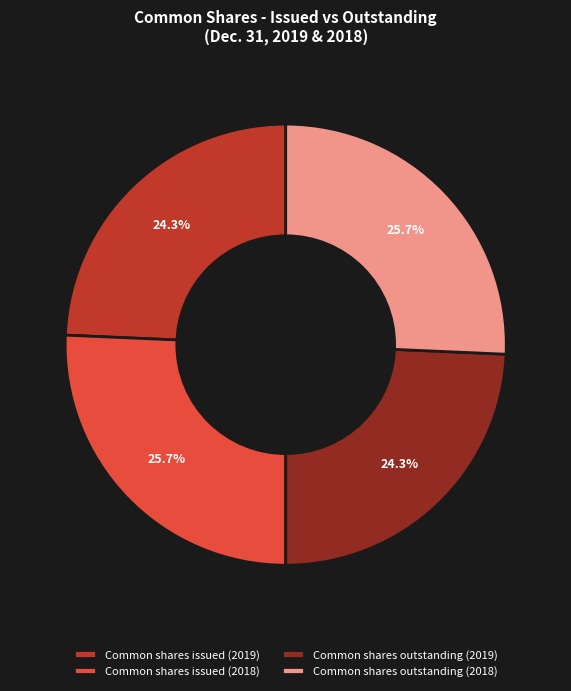

To the nearest percent, what is the difference between the Common shares issued (2019) and Common shares outstanding (2018) slice percentages?

1%